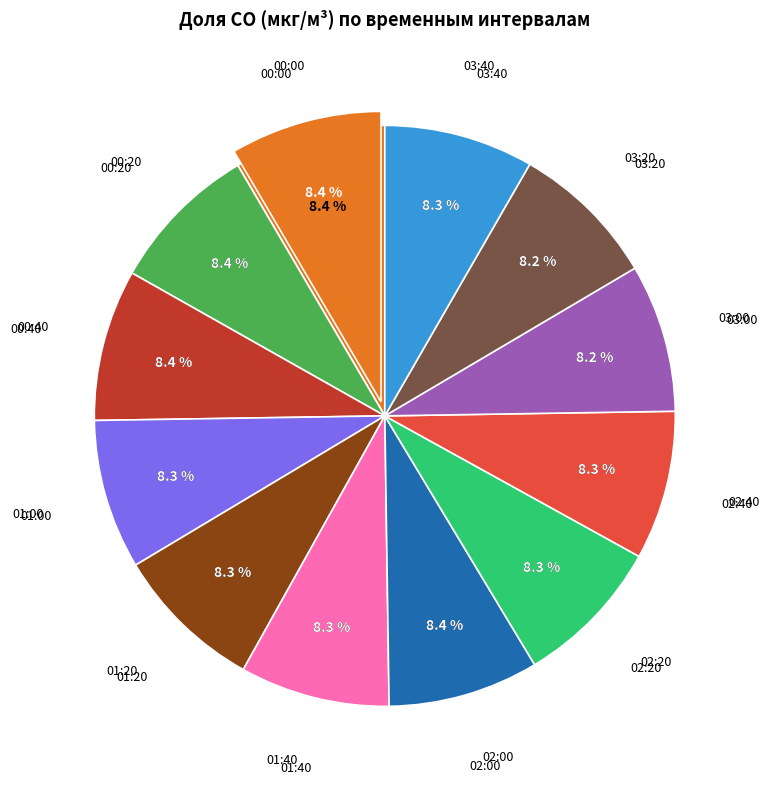

Rank the categories by value from highest to lowest.

00:00, 00:40, 02:00, 00:20, 01:40, 02:20, 01:00, 03:40, 01:20, 02:40, 03:00, 03:20